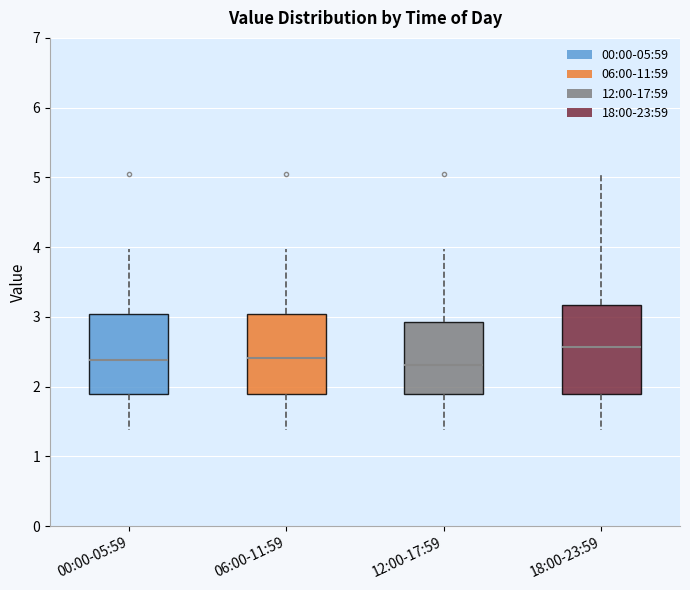

Which box is the tallest, from its lower edge to its upper edge?

18:00-23:59